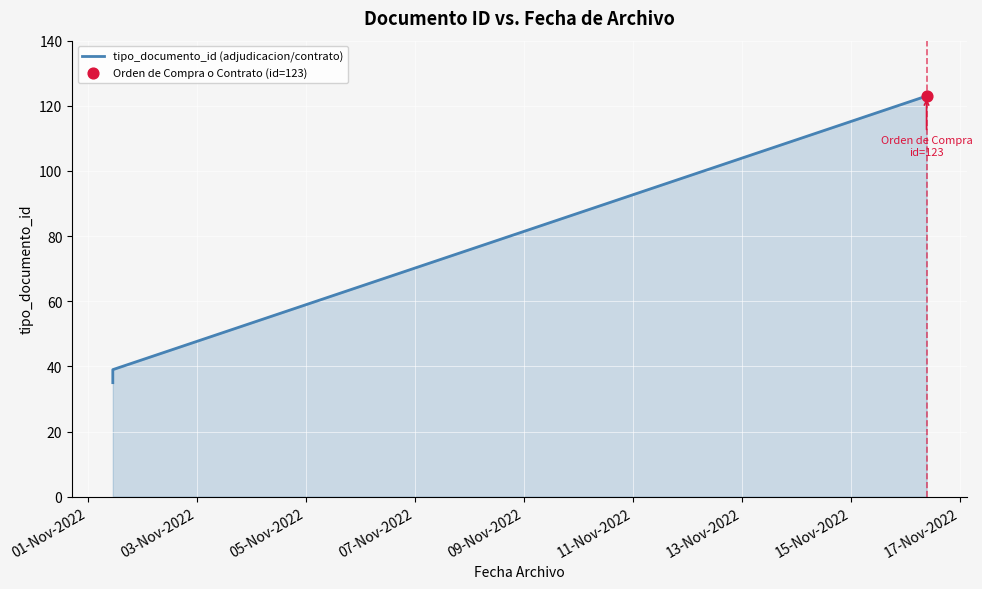

What is the ratio of the value at 01-Nov-2022 to the value at 03-Nov-2022?

1.0